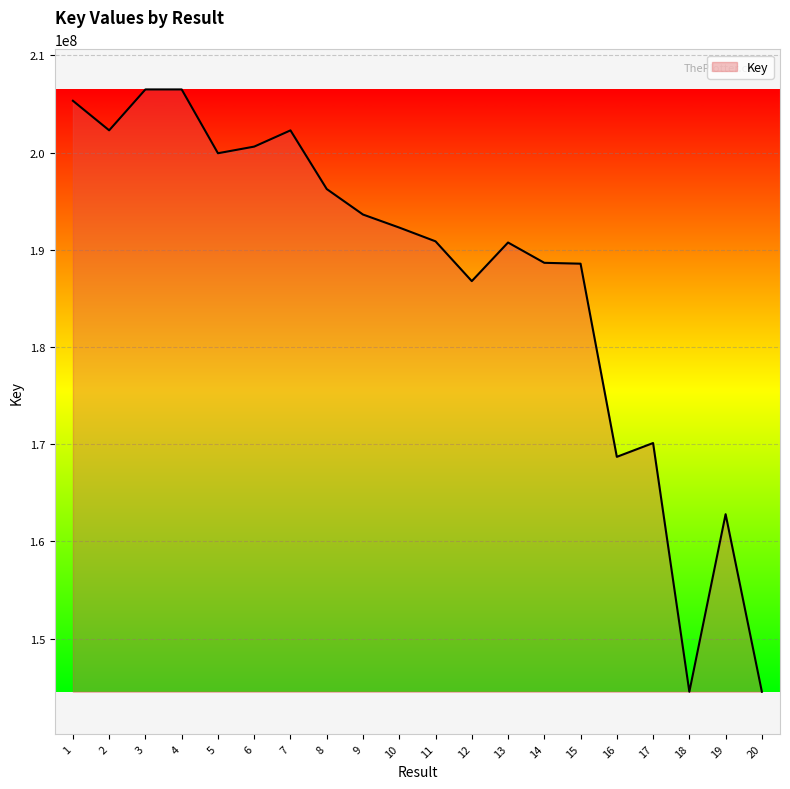

Is it true that the value at 3 is 206496393?

True